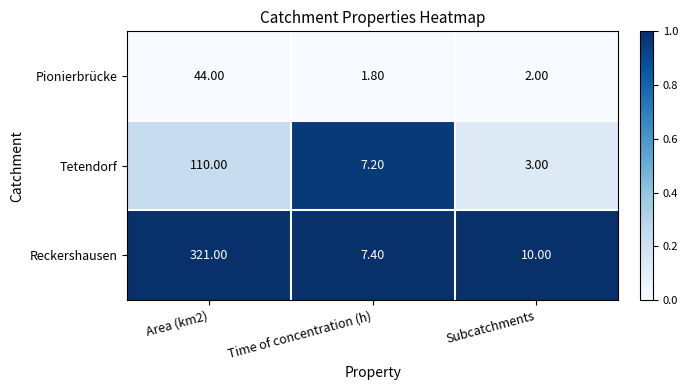

At which label is Reckershausen closest to 164?

Subcatchments